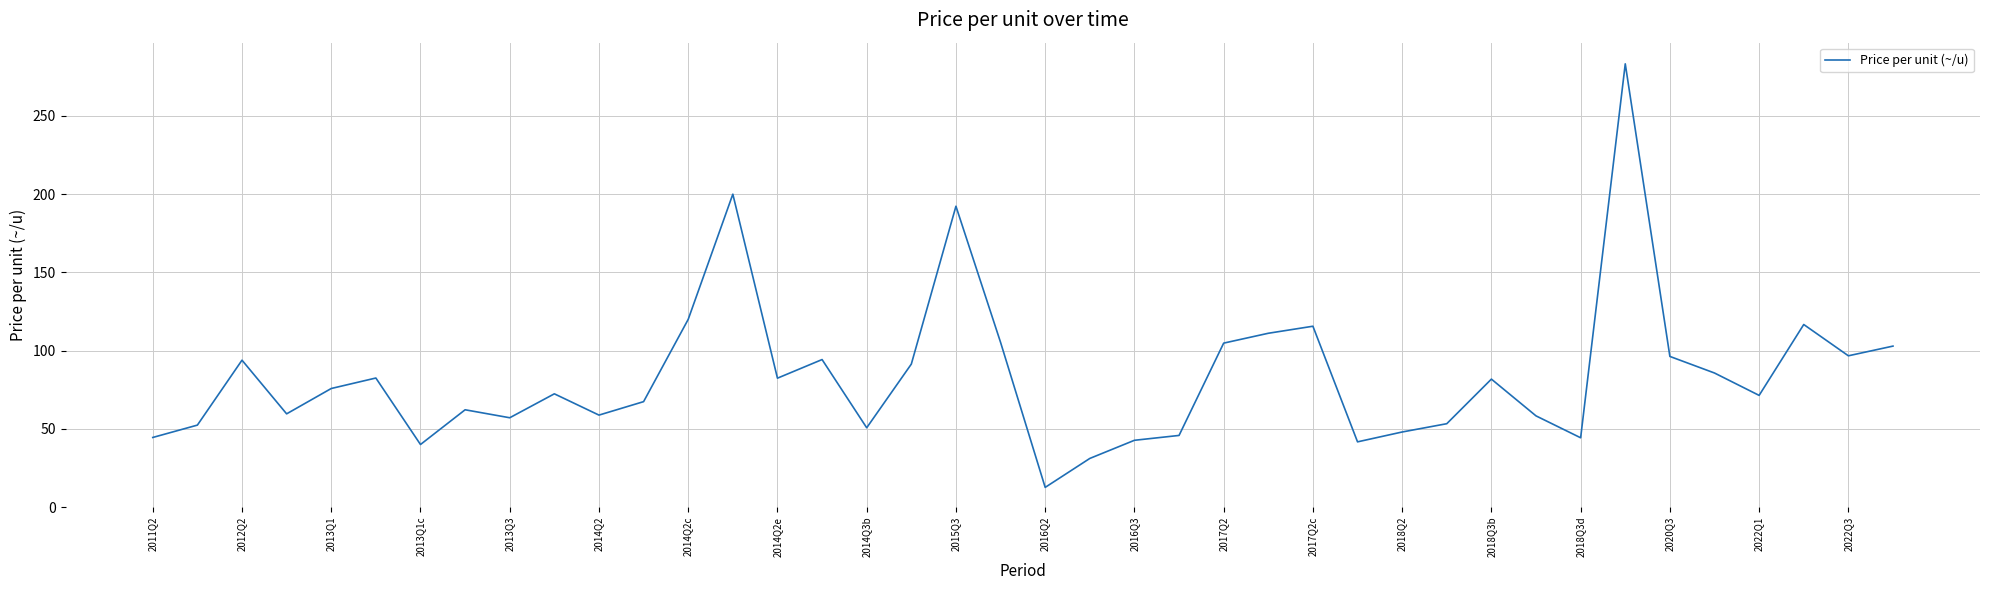

How many series are shown in this chart?

1